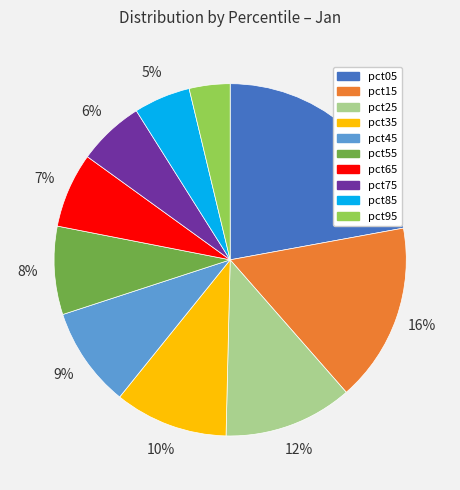

Count the number of slices in the pie.

10